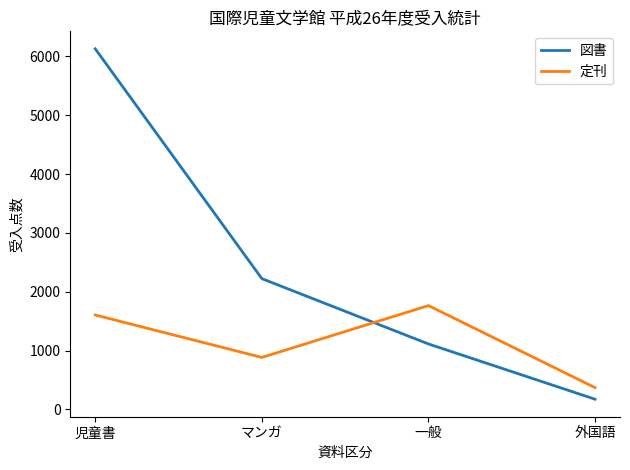

How many 定刊 values are between 884 and 1765?

3